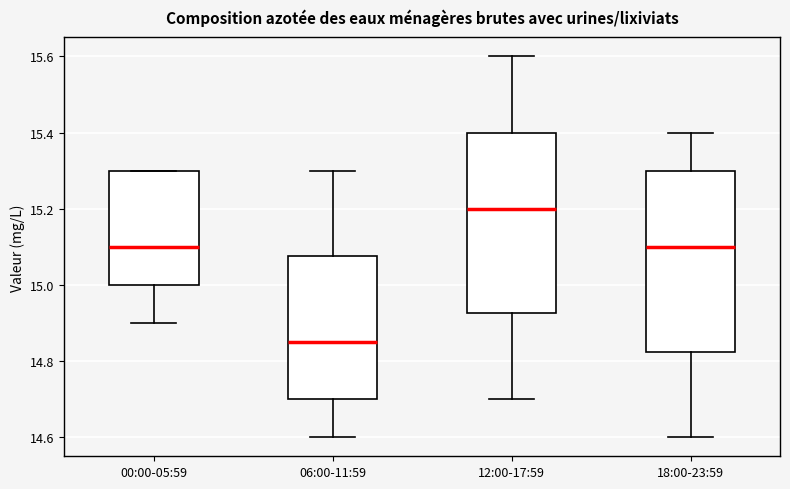

Reading left to right, read every box against the y-axis: the position of its median line, the range the box covers, and the ends of its whiskers. The values are not printed on the chart, so give them approximately, as read against the axis.

00:00-05:59: median 15.10, box 15.00 to 15.30, whiskers 14.90 to 15.30
06:00-11:59: median 14.86, box 14.70 to 15.08, whiskers 14.60 to 15.30
12:00-17:59: median 15.20, box 14.92 to 15.40, whiskers 14.70 to 15.60
18:00-23:59: median 15.10, box 14.82 to 15.30, whiskers 14.60 to 15.40